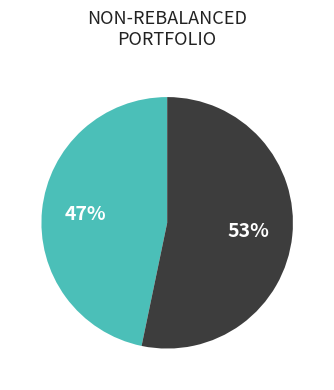

Is there a majority slice in this chart?

Yes